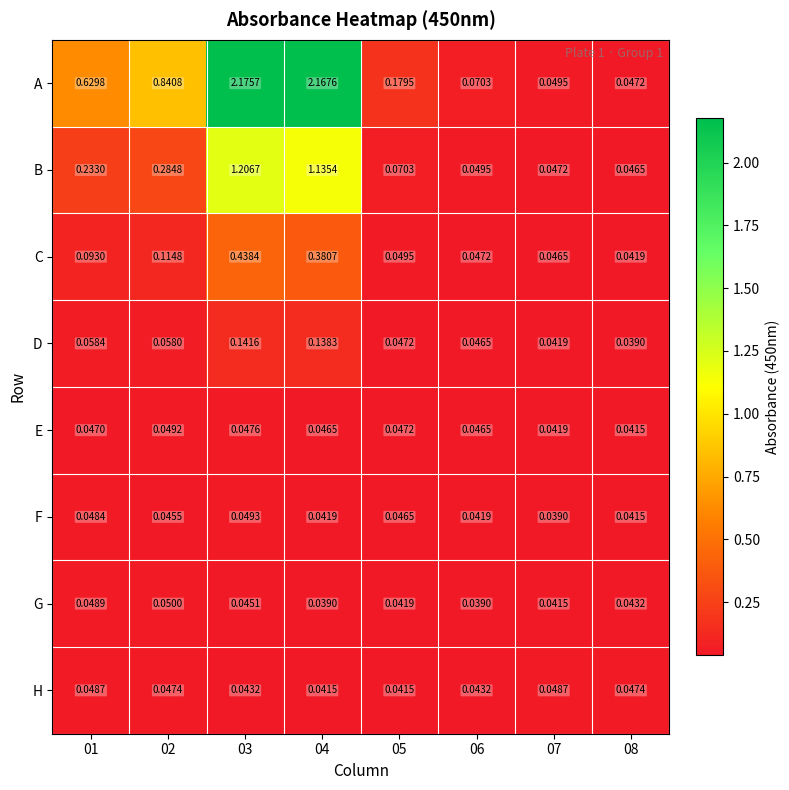

Which series has the largest total across all categories?

A